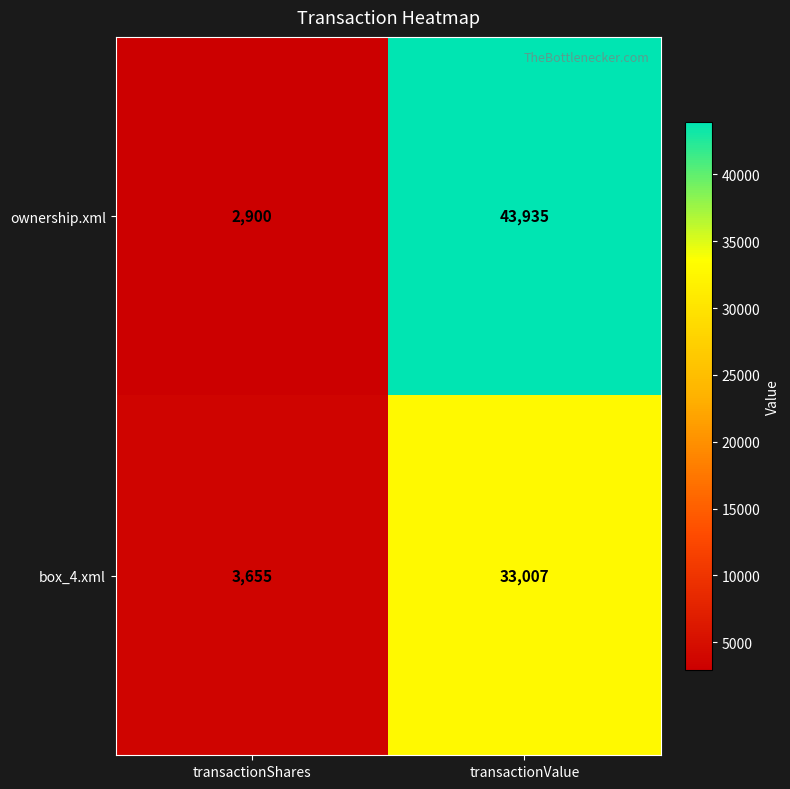

True or false: box_4.xml has a value of 3655 at transactionShares.

True